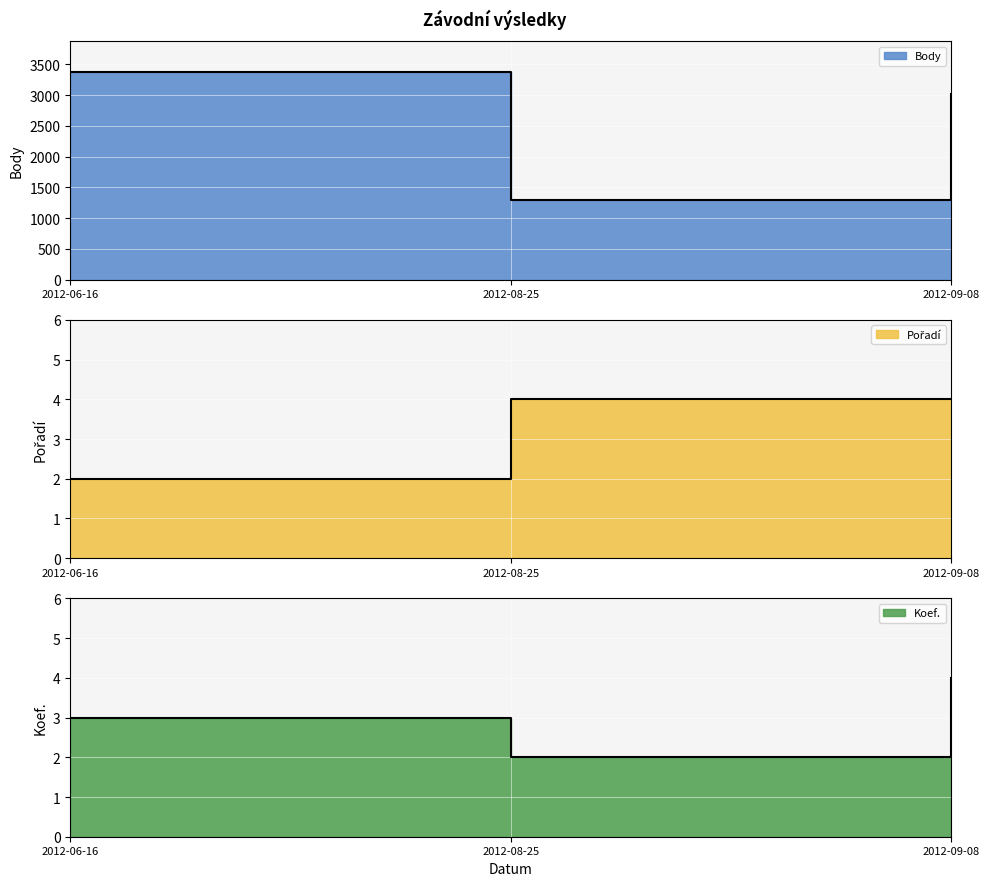

How many lines are shown in the chart?

3